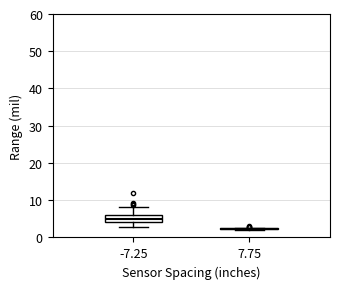

Reading left to right, read every box against the y-axis: the position of its median line, the range the box covers, and the ends of its whiskers. The values are not printed on the chart, so give them approximately, as read against the axis.

-7.25: median 5, box 4 to 6, whiskers 3 to 8
7.75: box collapsed to a line at 2, whiskers 2 to 3